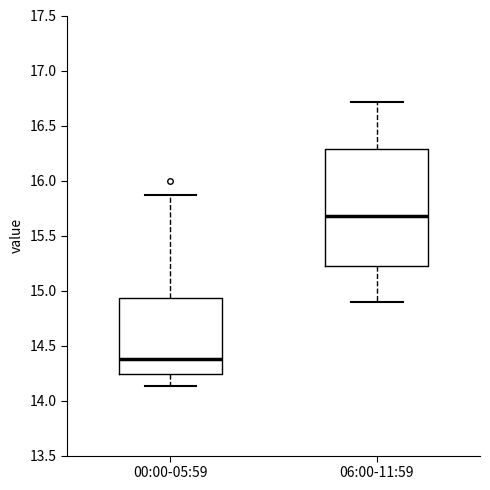

Reading left to right, transcribe this box plot: for each box, give where its median line is, the range the box spans, and where its two whiskers end, as read against the y-axis. The values are not printed on the chart, so give them approximately, as read against the axis.

00:00-05:59: median 14.40, box 14.25 to 14.95, whiskers 14.15 to 15.85
06:00-11:59: median 15.70, box 15.25 to 16.30, whiskers 14.90 to 16.70